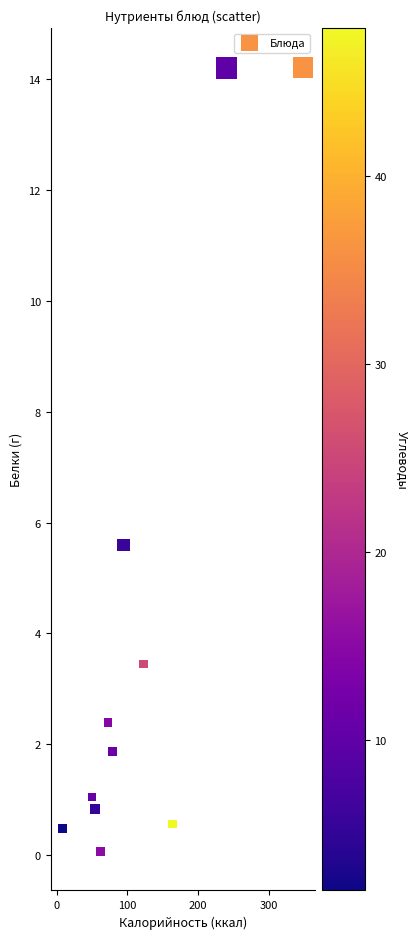

What Y value in the scatter plot is closest to 7?

5.6